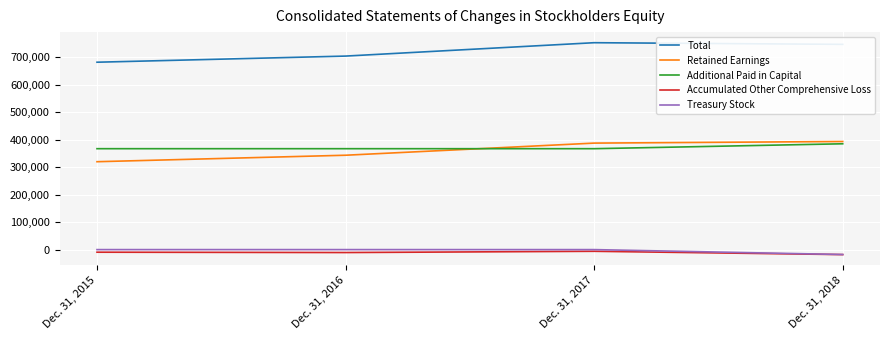

True or false: Retained Earnings and Accumulated Other Comprehensive Loss intersect in this chart.

False